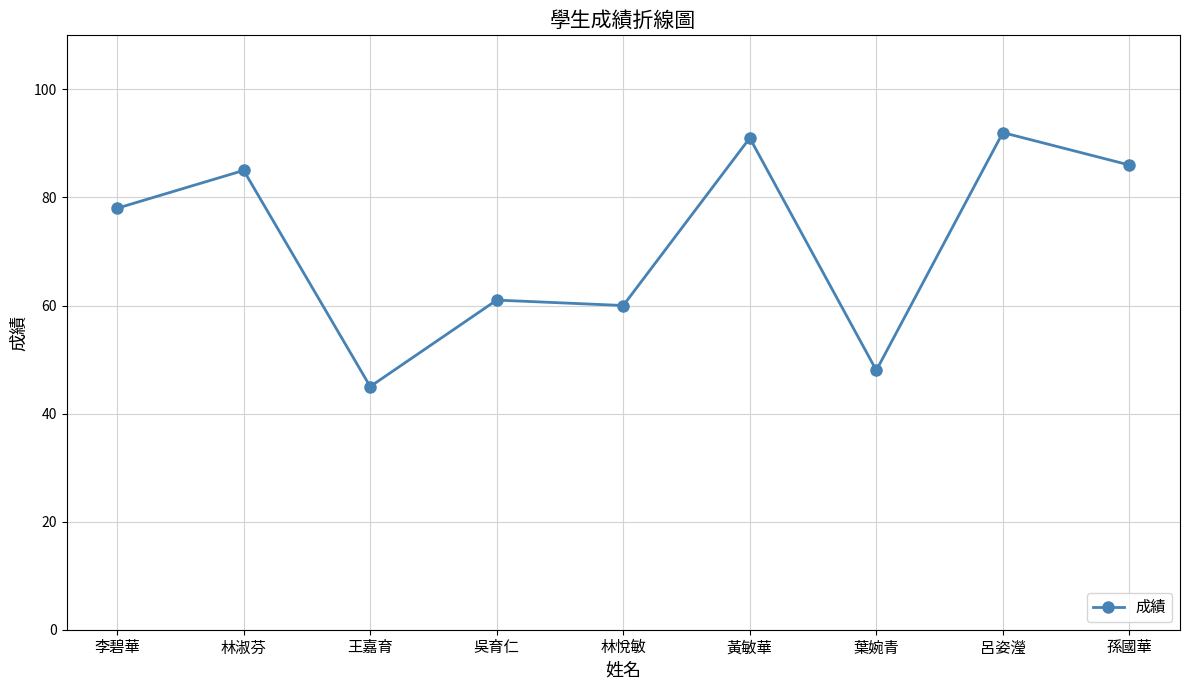

Reading left to right, what are all the values shown in this chart?

李碧華=78	林淑芬=85	王嘉育=45	吳育仁=61	林悅敏=60	黃敏華=91	葉婉青=48	呂姿瀅=92	孫國華=86